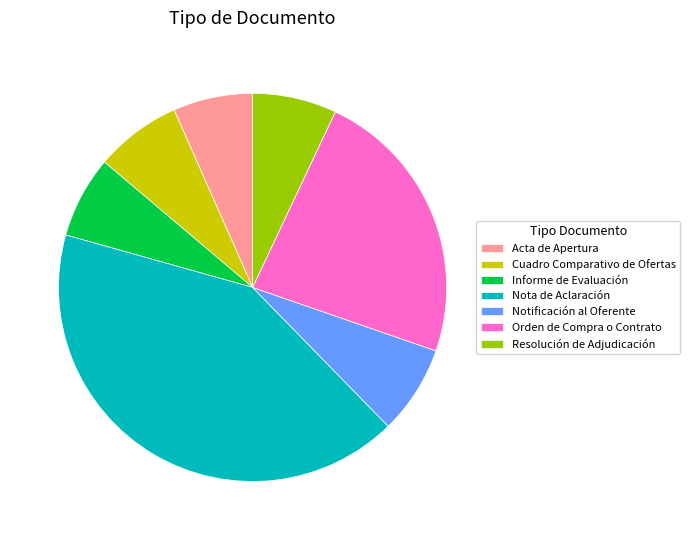

Between Notificación al Oferente and Nota de Aclaración, which is larger?

Nota de Aclaración